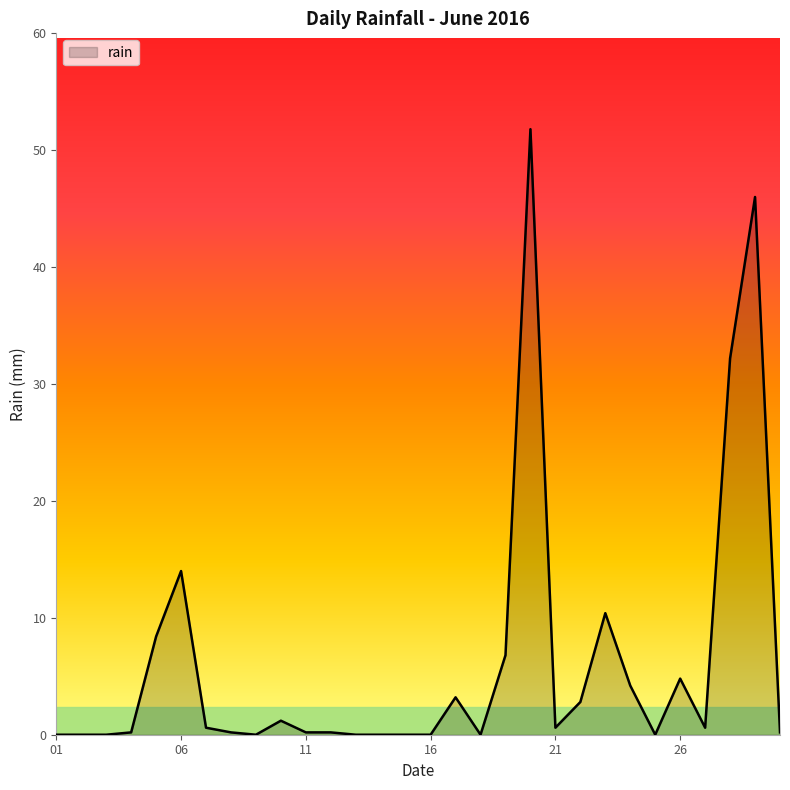

What is the maximum value shown in the chart?

51.8